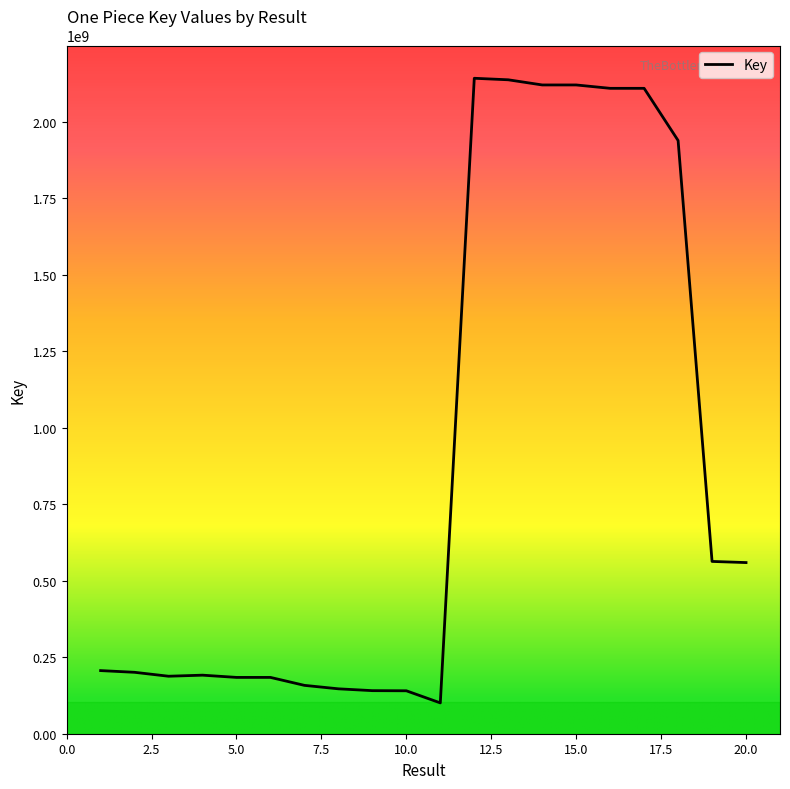

What is the greatest value displayed?

2141429539